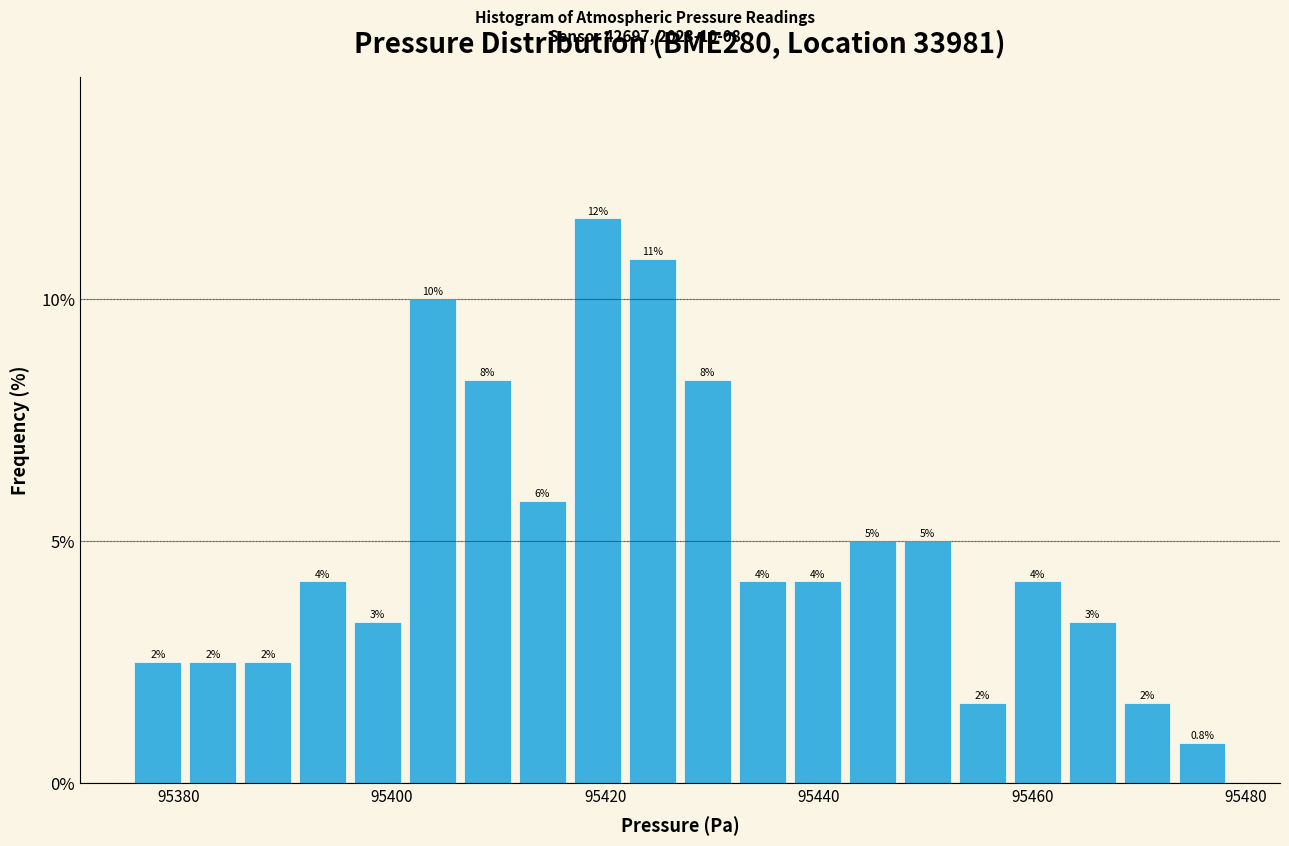

Around what value on the x-axis is the tallest bar? Give the approximate position of its centre, as read against the axis.

95420